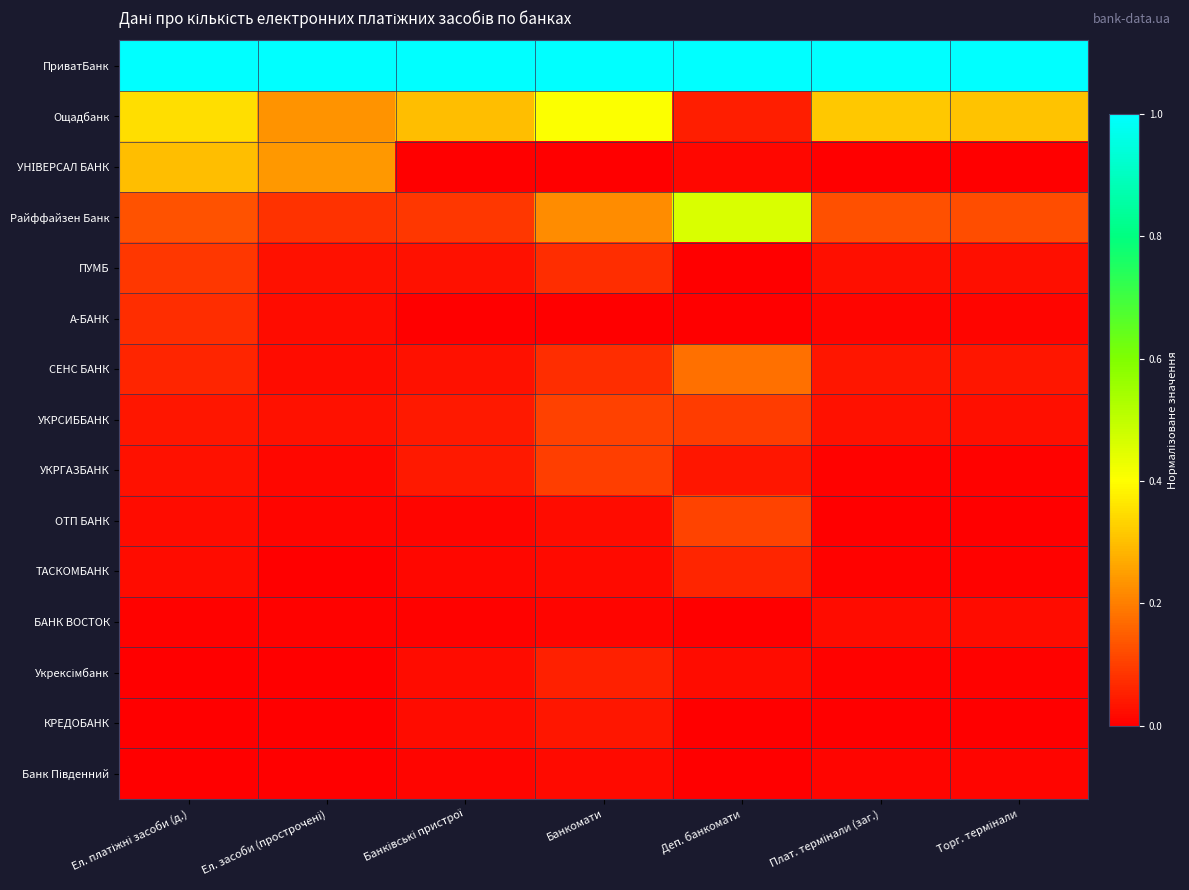

What is the greatest value displayed?

1.0